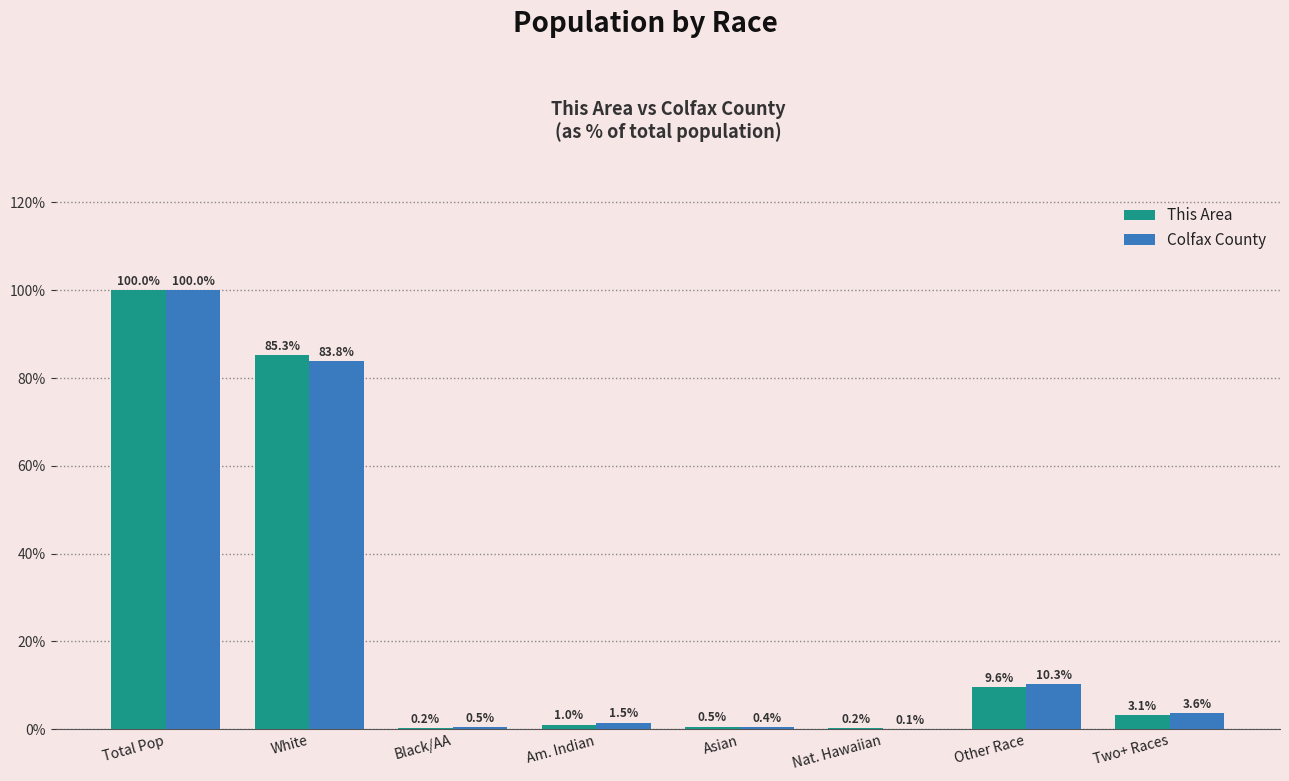

What are all the series names shown in the legend?

This Area, Colfax County